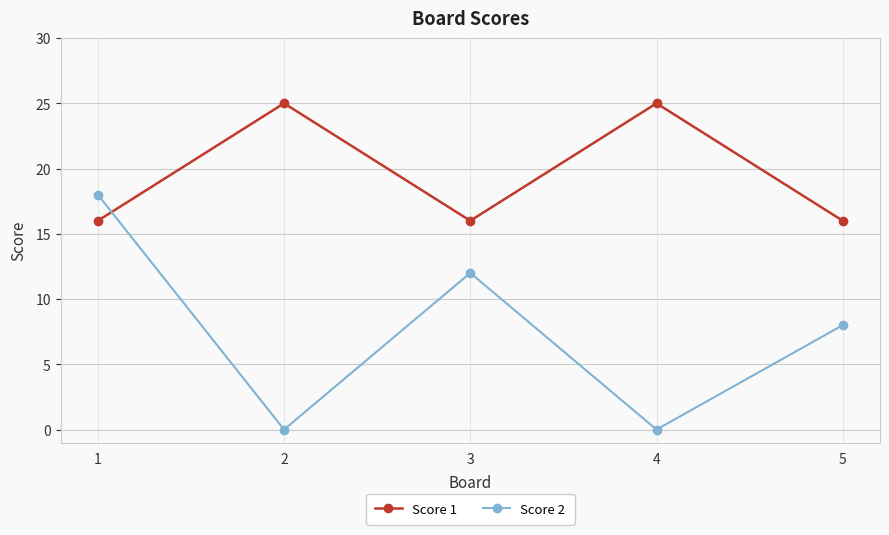

How many lines are shown in the chart?

2